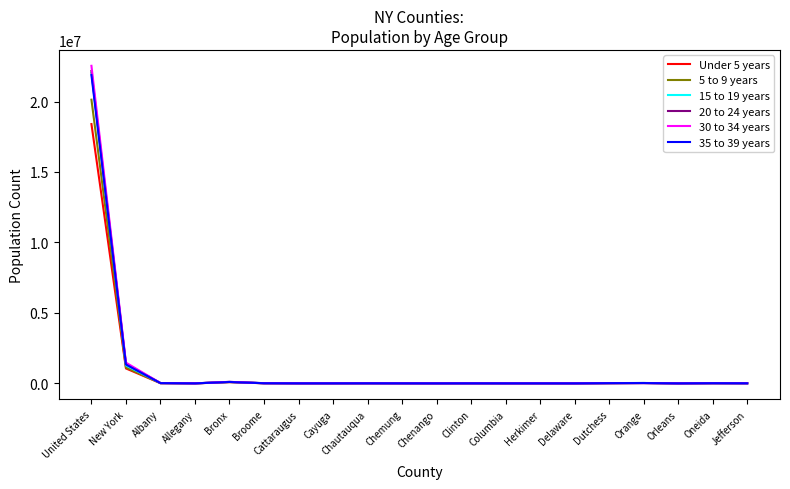

At which label does 35 to 39 years reach its peak?

United States